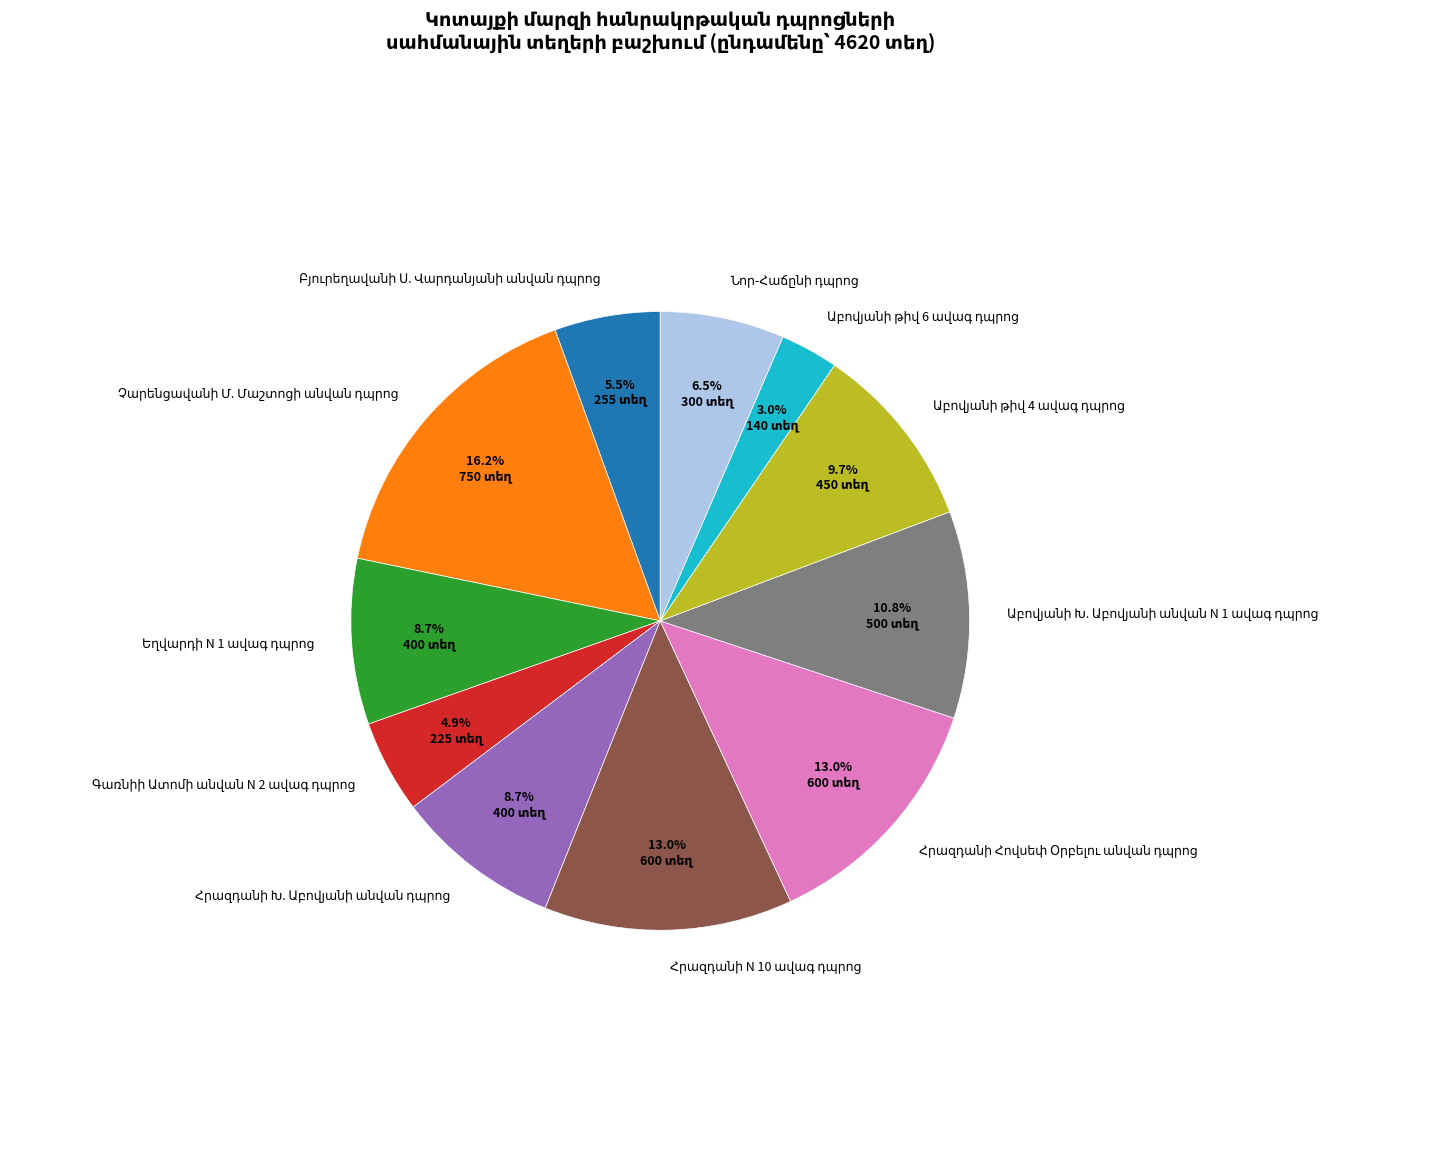

Does any single category account for the majority?

No